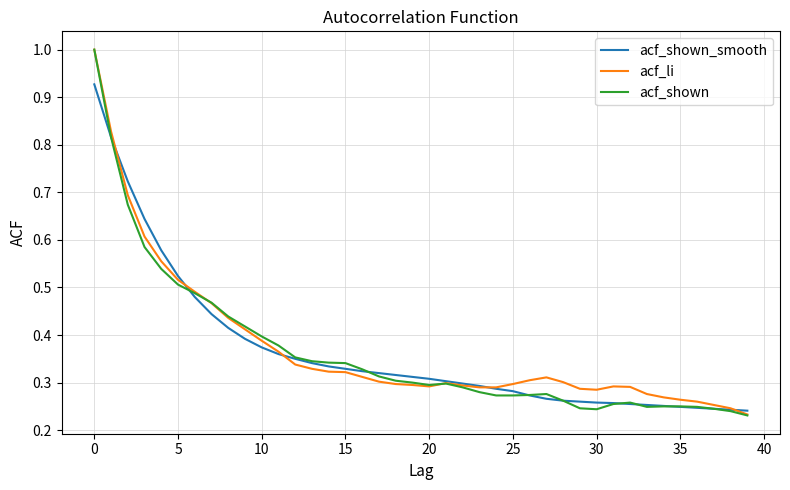

Which series has the largest range (max minus min)?

acf_shown